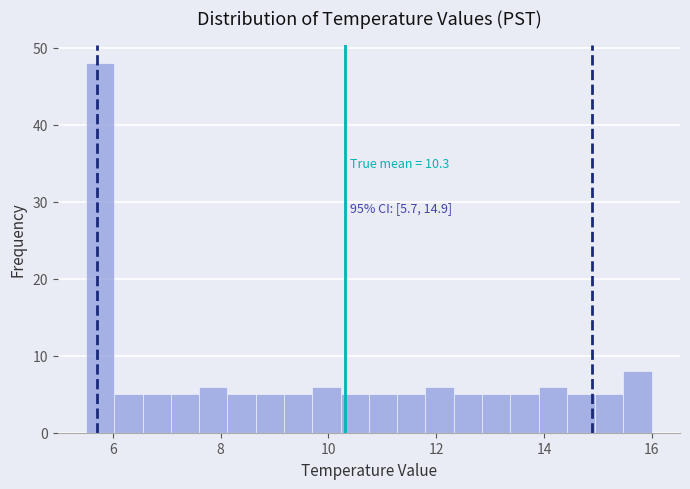

Around what value on the x-axis is the tallest bar? Give the approximate position of its centre, as read against the axis.

5.8